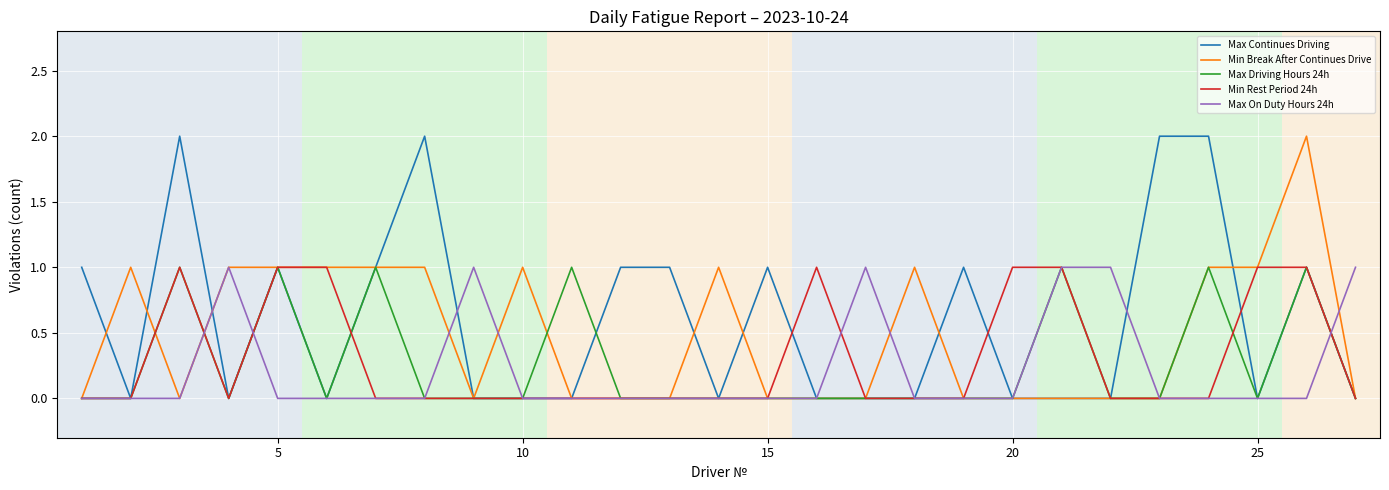

The Min Break After Continues Drive series shows 0 at 20. True or false?

True